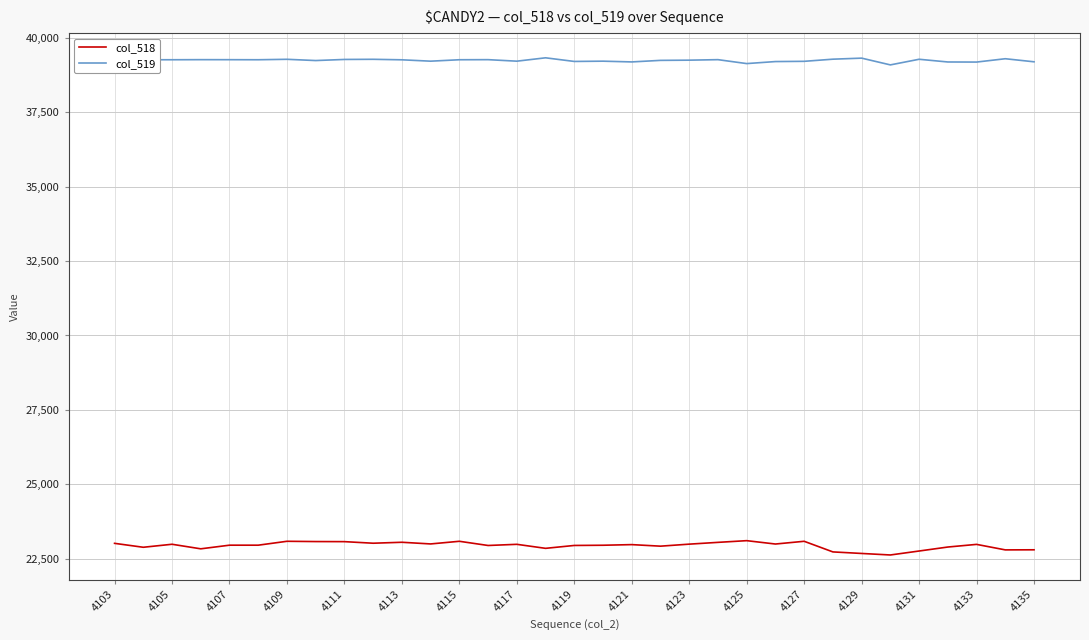

What is the difference between the maximum and minimum values in the col_519 series?

238